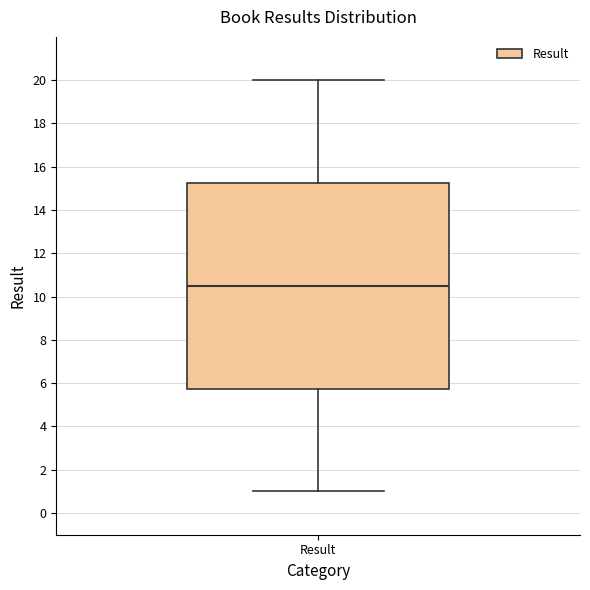

Where does the median line of the box for Result sit on the y-axis? The values are not printed on the chart, so give them approximately, as read against the axis.

10.6